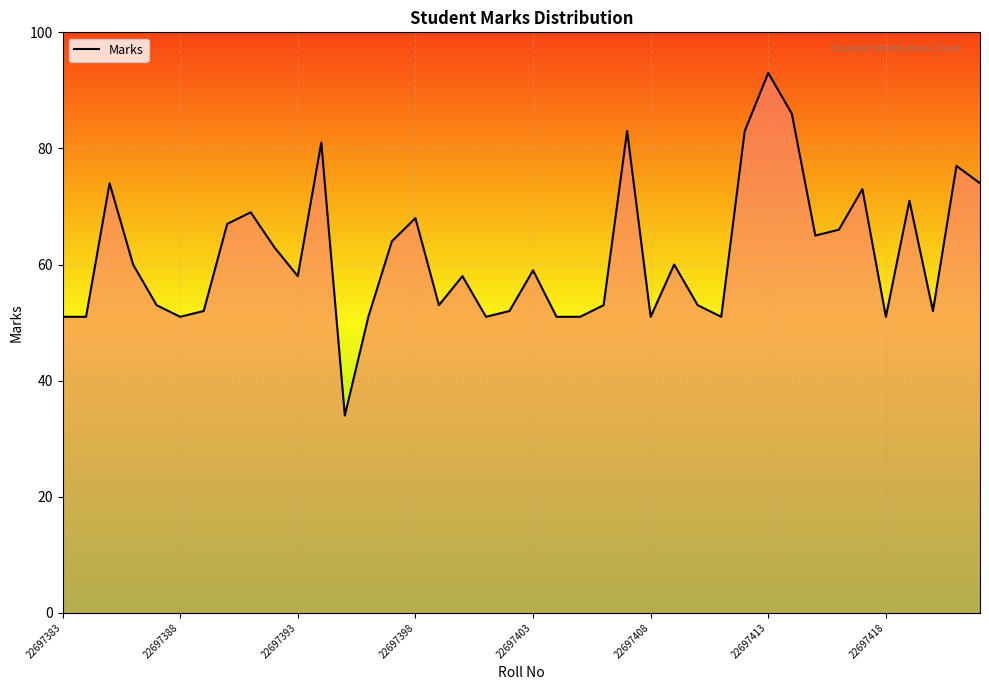

What is the minimum value shown in the chart?

34